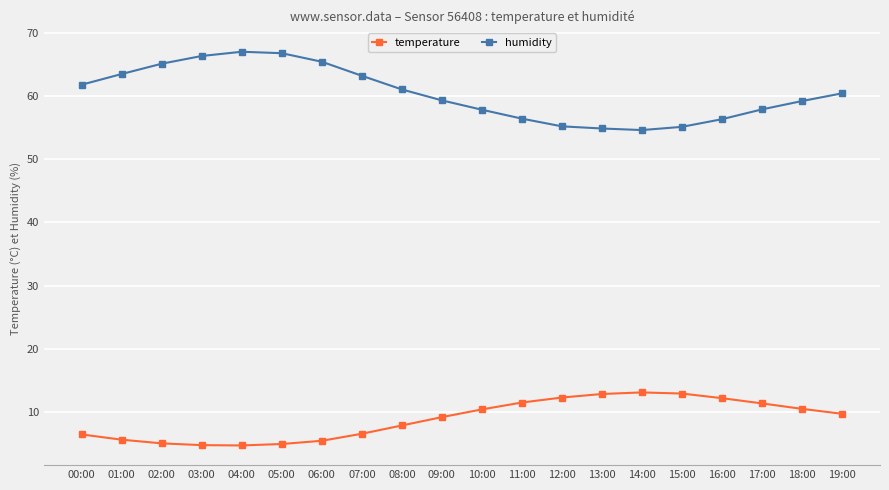

Which series has the largest total across all categories?

humidity